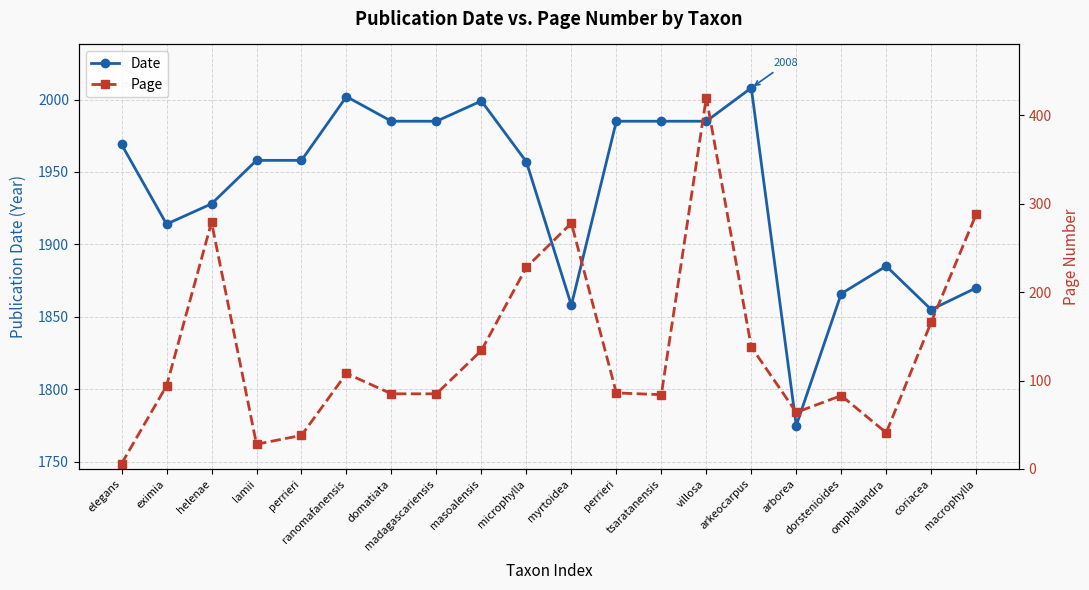

How many data points does each series have?

20